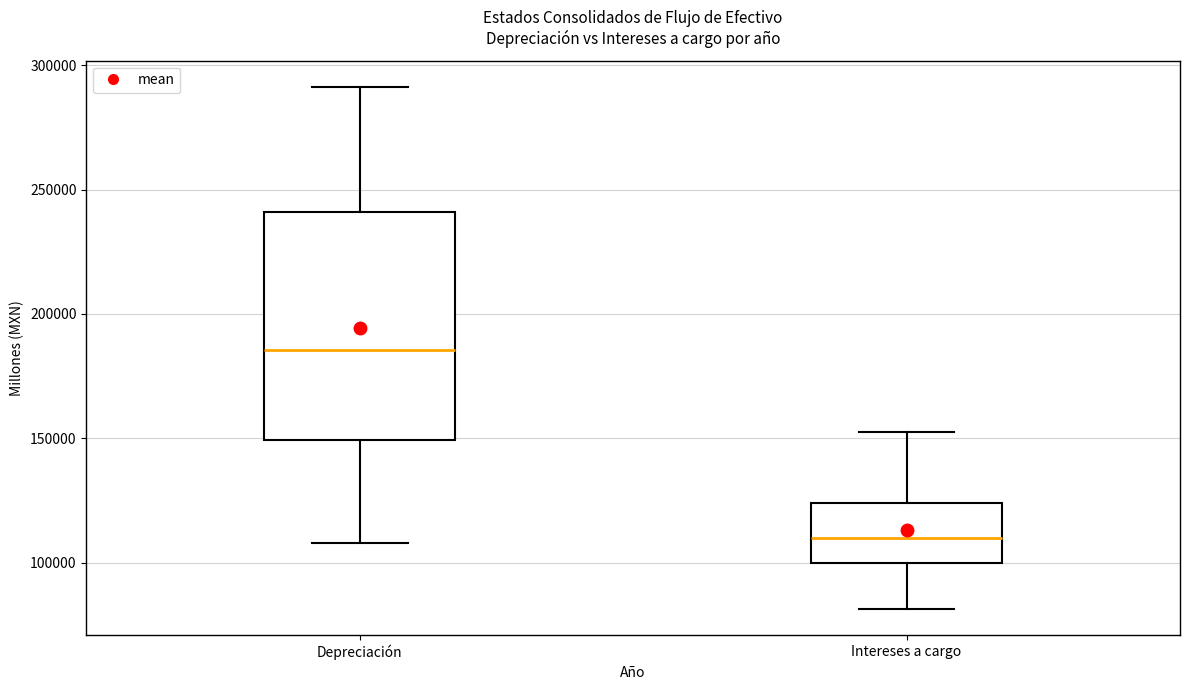

Which box is the tallest, from its lower edge to its upper edge?

Depreciación